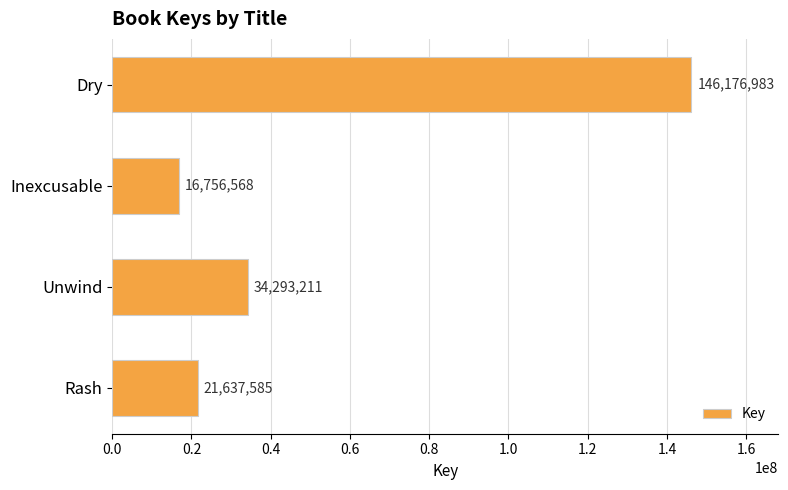

The value at Inexcusable is 16756568. True or false?

True